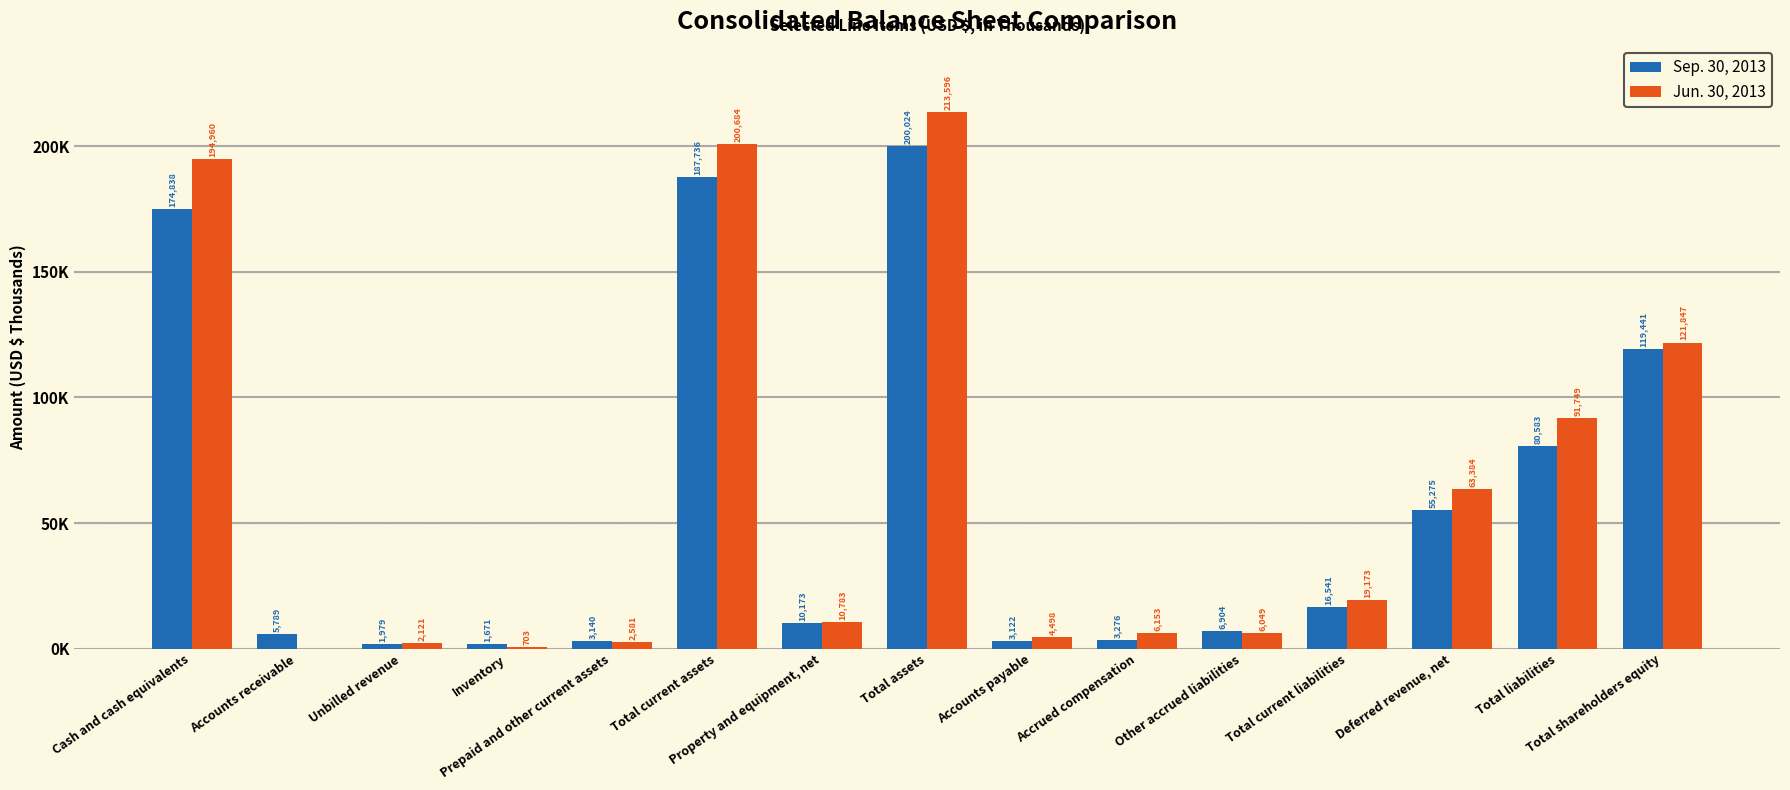

Are the bars horizontal?

No